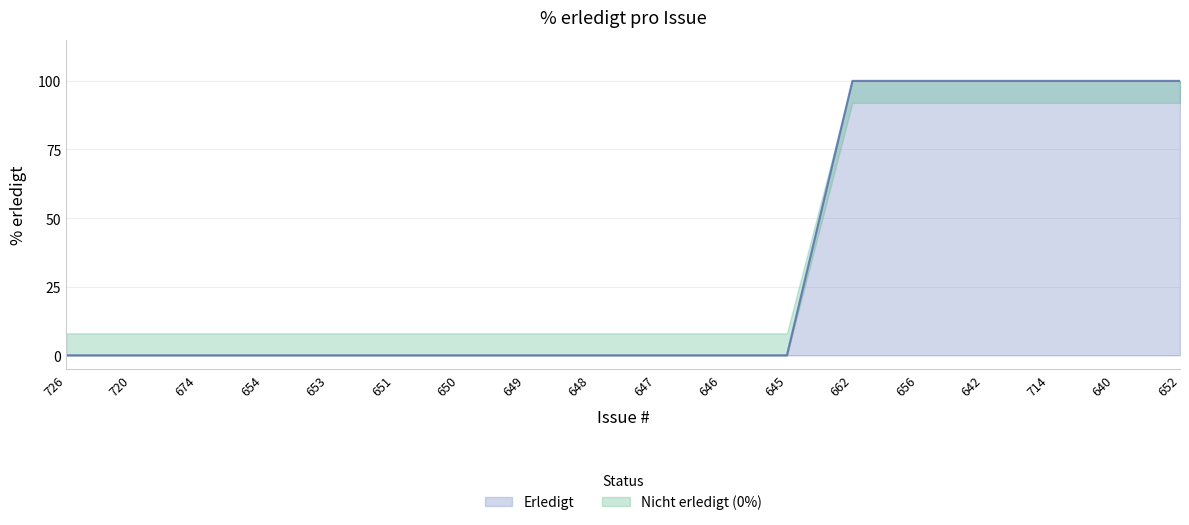

Reading left to right, list all the values displayed in this chart.

726=0	720=0	674=0	654=0	653=0	651=0	650=0	649=0	648=0	647=0	646=0	645=0	662=100	656=100	642=100	714=100	640=100	652=100